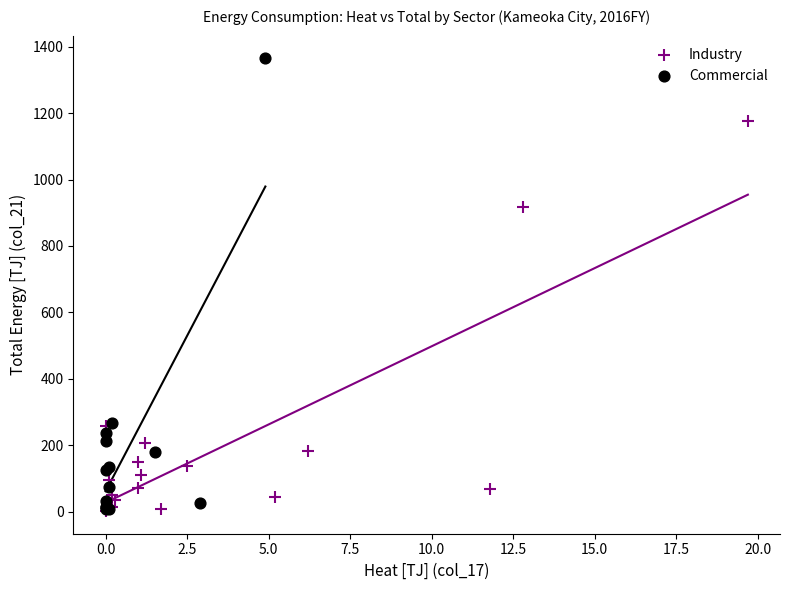

Which series has the largest Y range (max minus min)?

Commercial